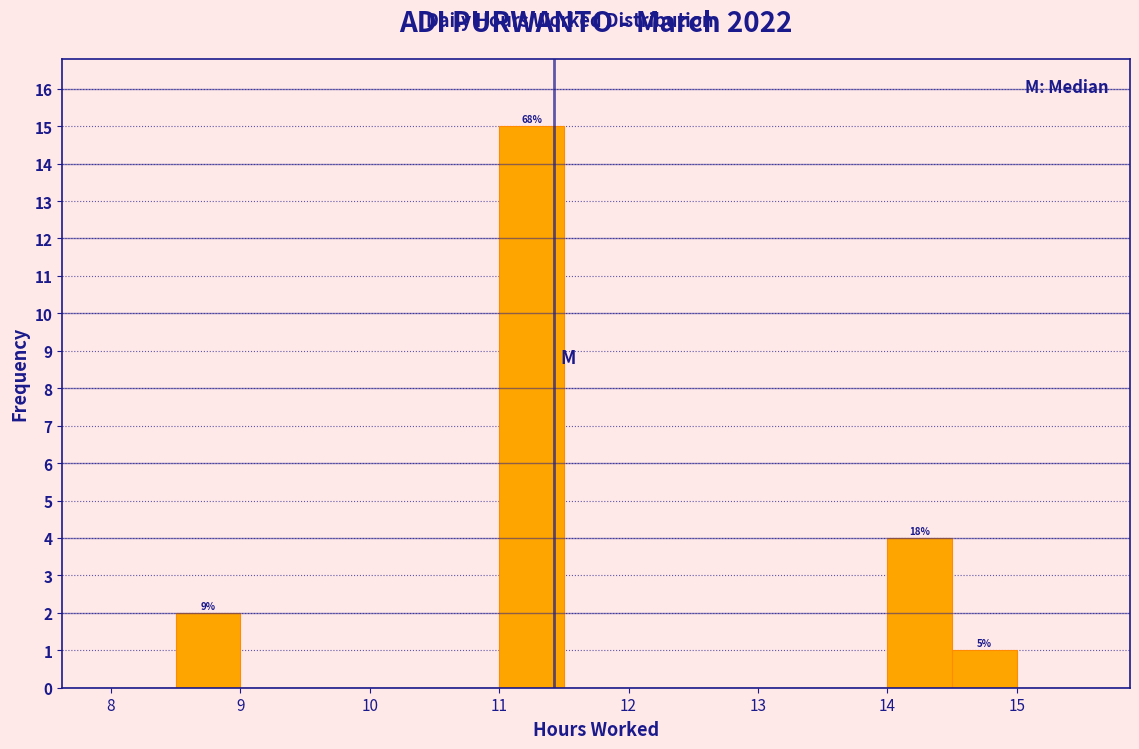

Over which range of the x-axis is the bar tallest?

11.0 to 11.5